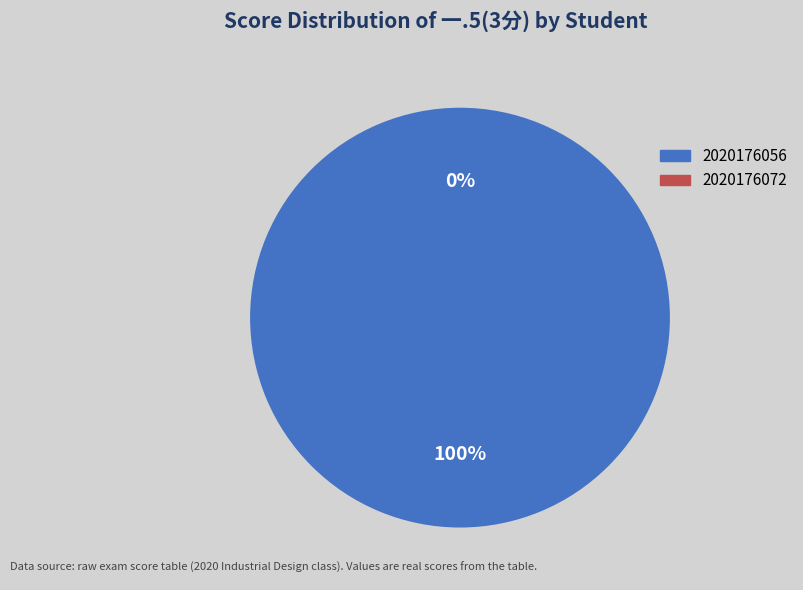

To the nearest percent, what is the average slice percentage?

50%